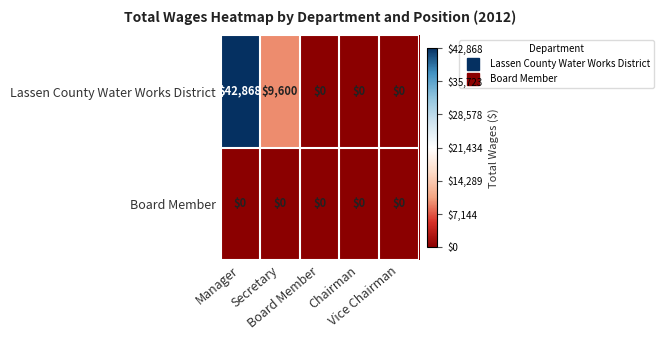

Count the Lassen County Water Works District values in the range 0 to 9600.

4